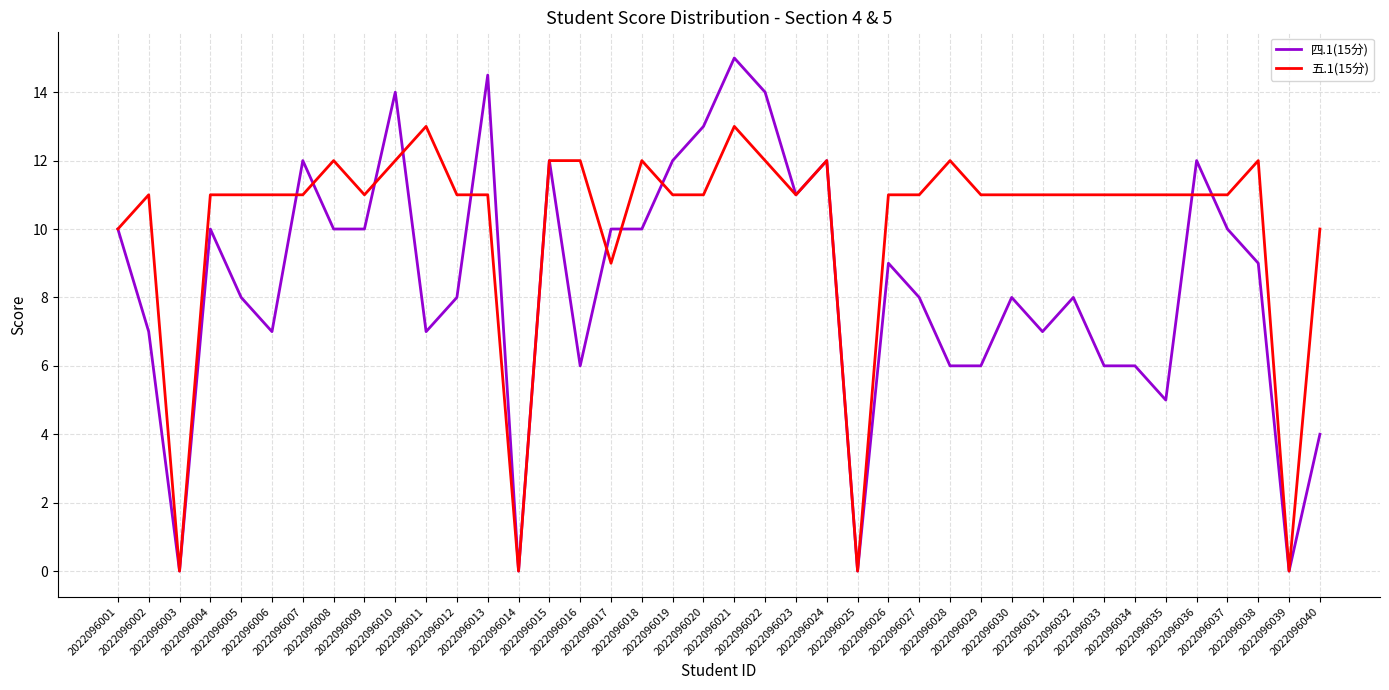

Which series has the largest range (max minus min)?

四.1(15分)